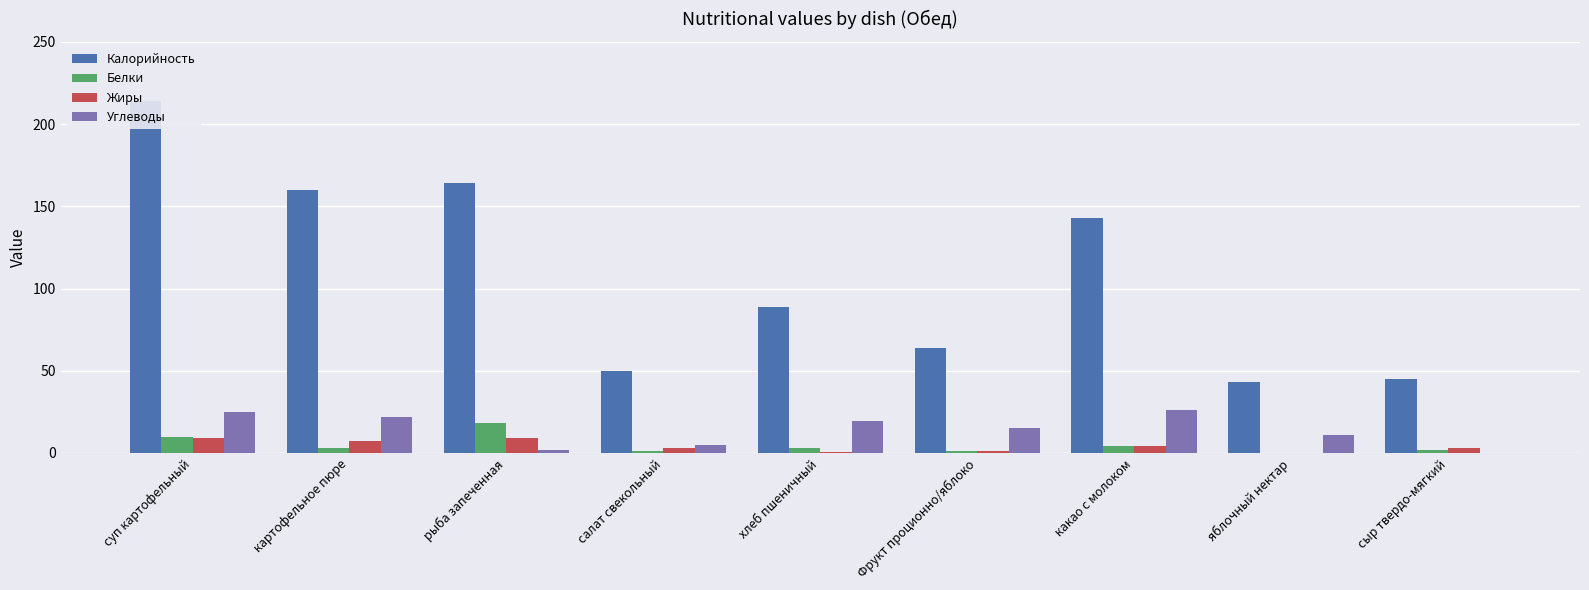

What is the difference between the Углеводы values at Фрукт проционно/яблоко and хлеб пшеничный?

4.7